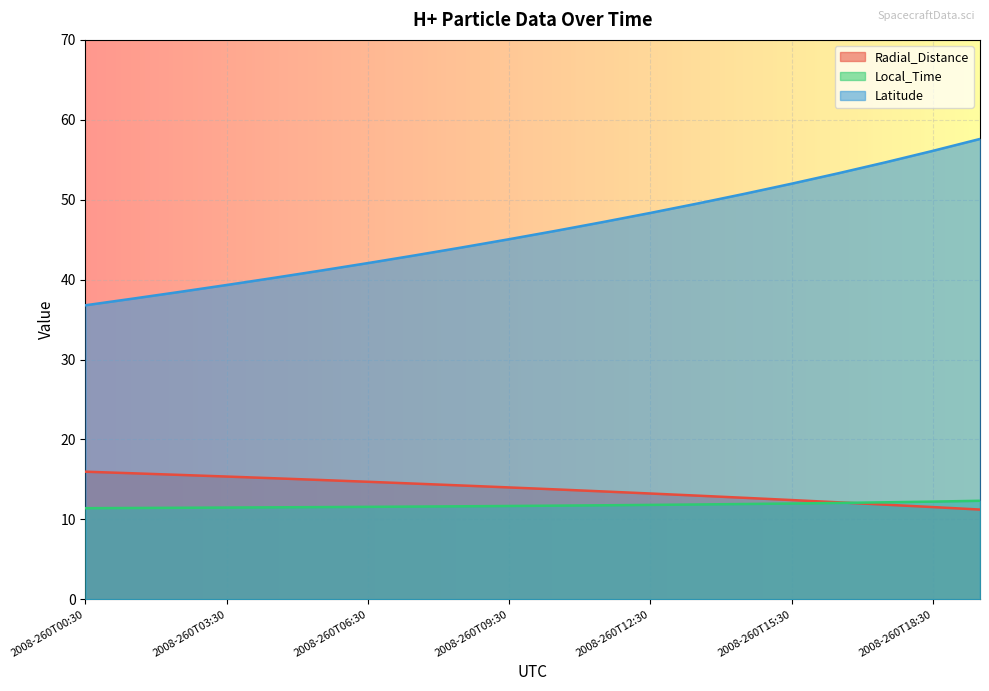

True or false: Radial_Distance and Latitude cross at least once.

False